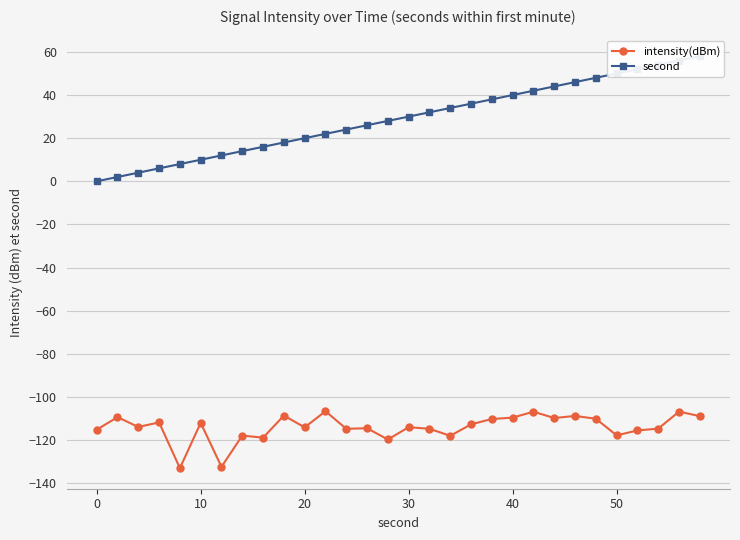

What is the highest value of the intensity(dBm) series?

-106.6